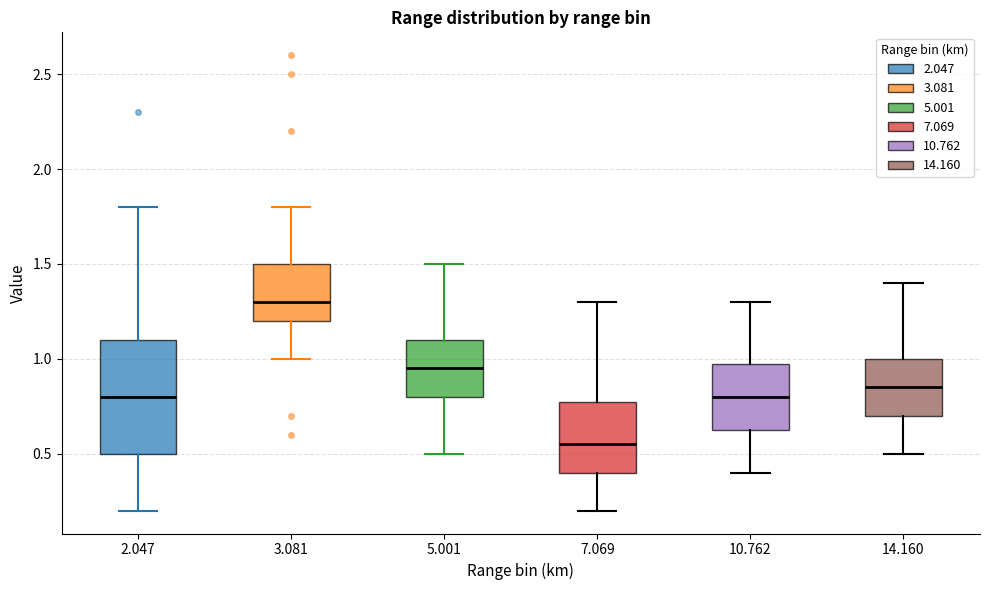

Where does the lower whisker of the box at x = 14.160 end on the y-axis? The values are not printed on the chart, so give them approximately, as read against the axis.

0.50